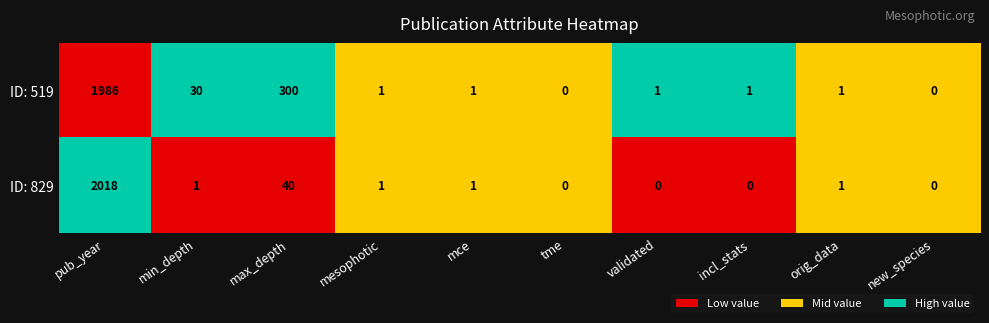

At which category does the chart reach its peak across all series?

pub_year